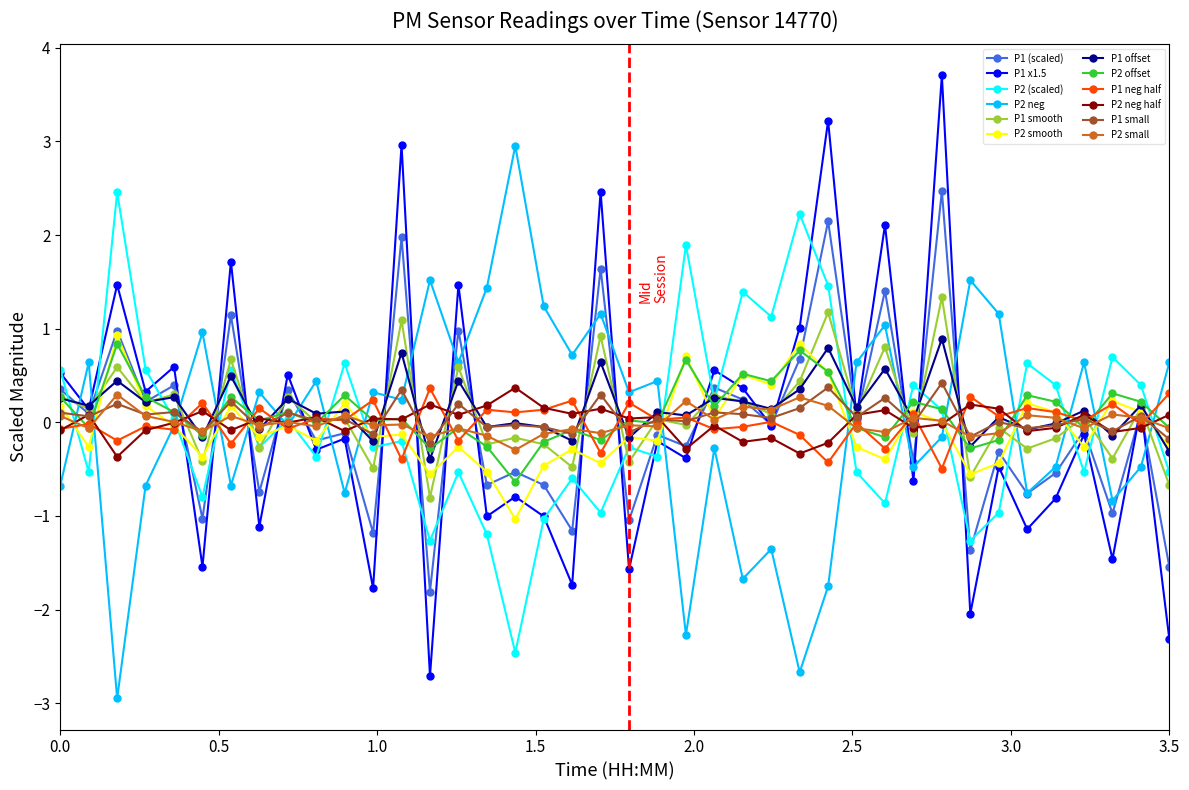

What is the minimum value for P2 (scaled)?

-2.5